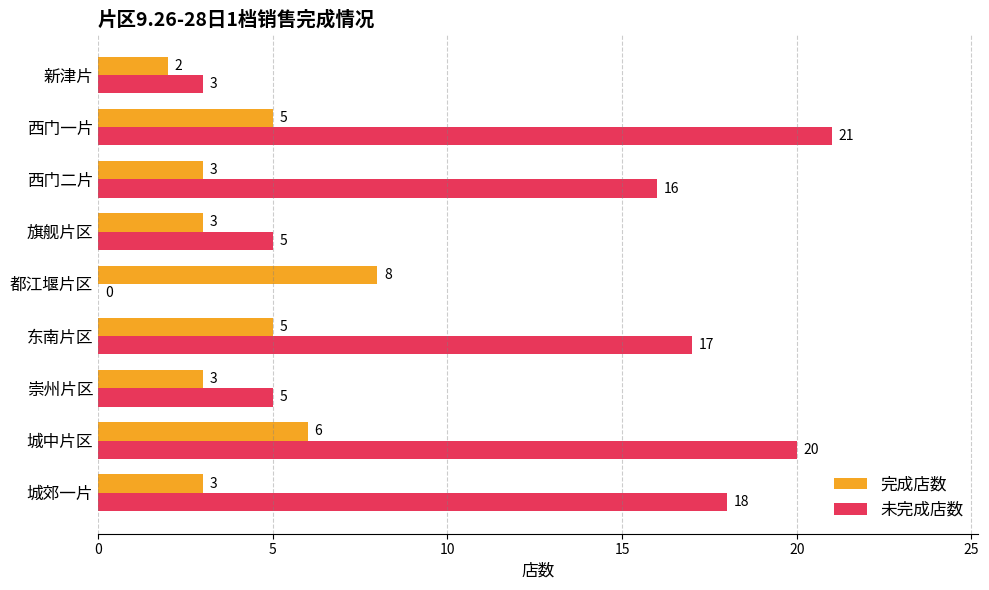

What is the sum of the 完成店数 values at 城中片区 and 旗舰片区?

9